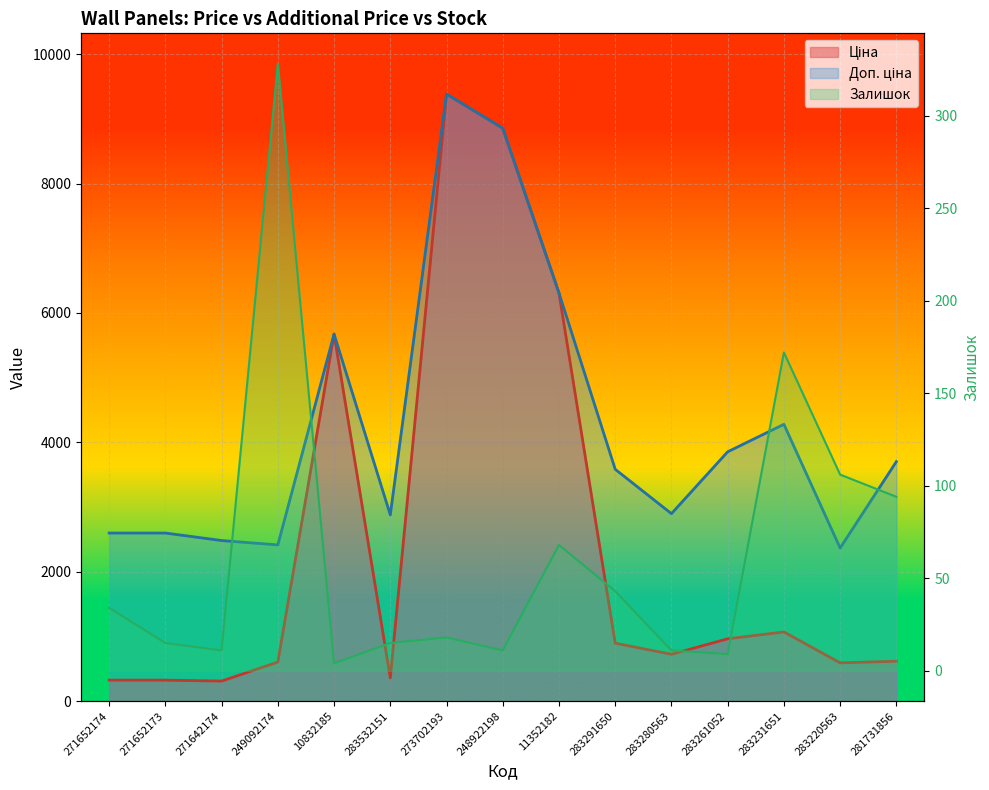

The Доп. ціна series shows 740.0 at 283220563. True or false?

False